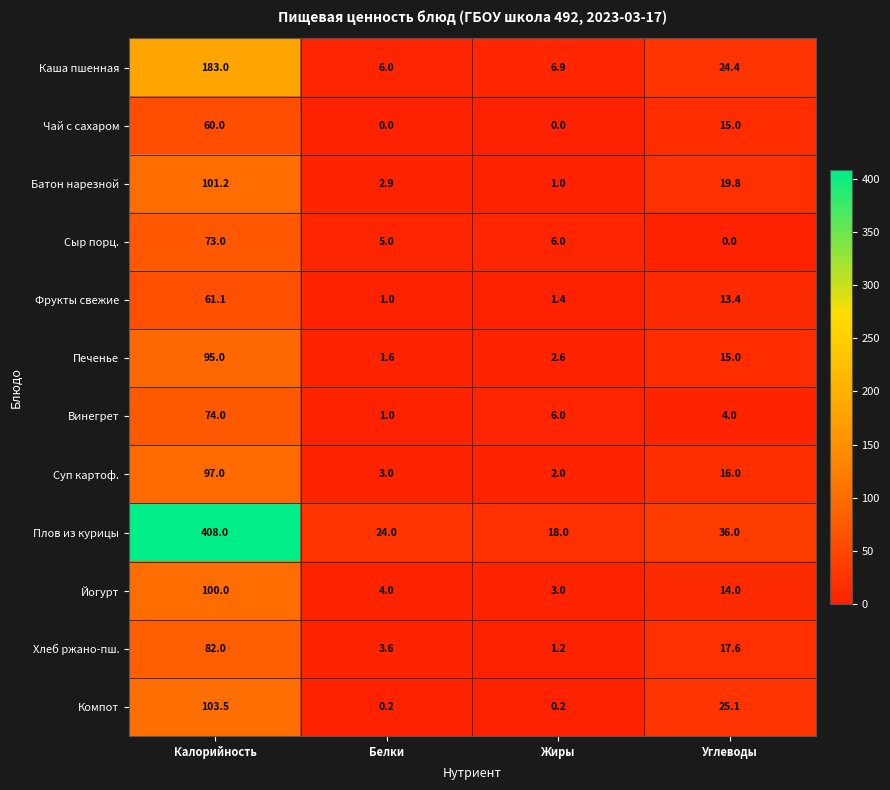

Which series has the widest spread of values?

Плов из курицы